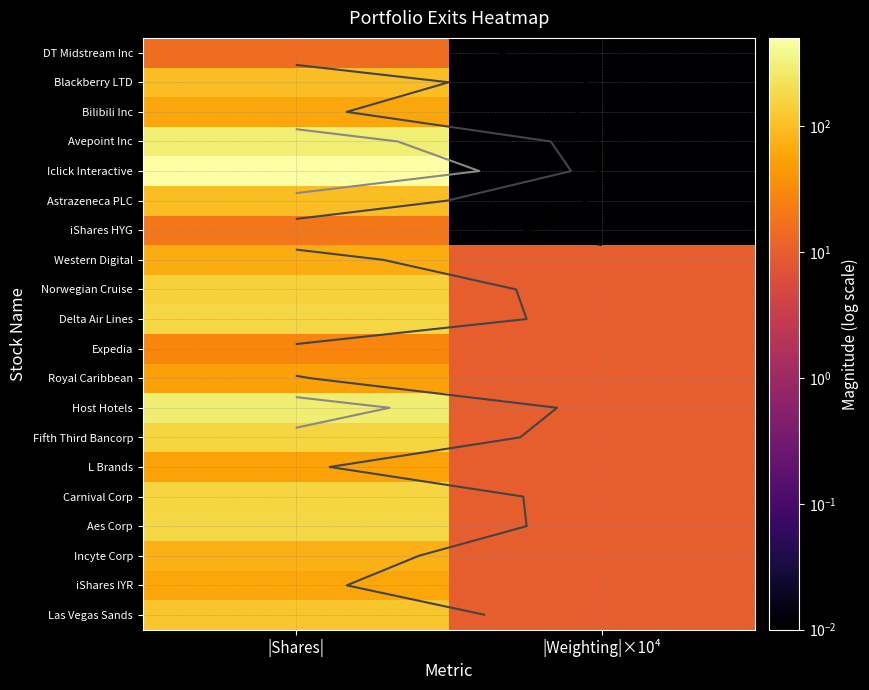

Is the value of Norwegian Cruise at |Weighting|×10⁴ greater than the value of Blackberry LTD at |Shares|?

No